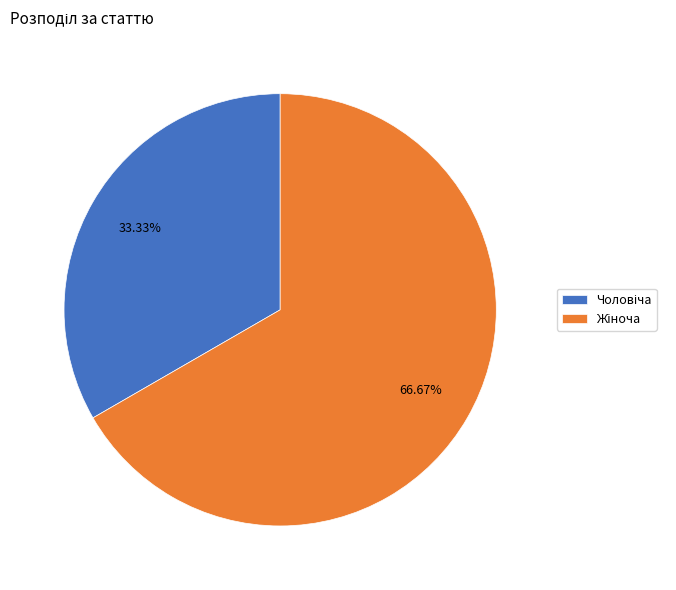

Is there any slice that represents more than half of the pie?

Yes